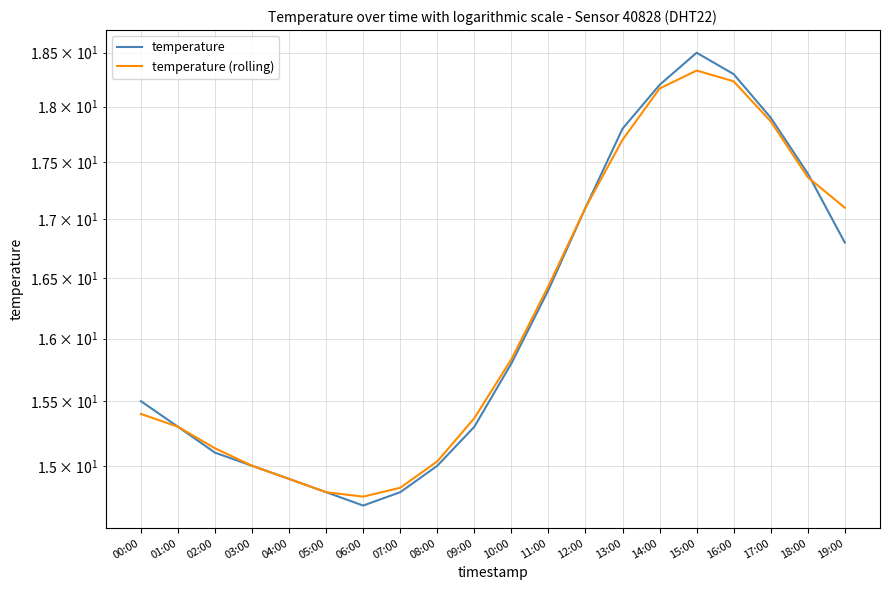

What is the total value across all series at 02:00?

30.2